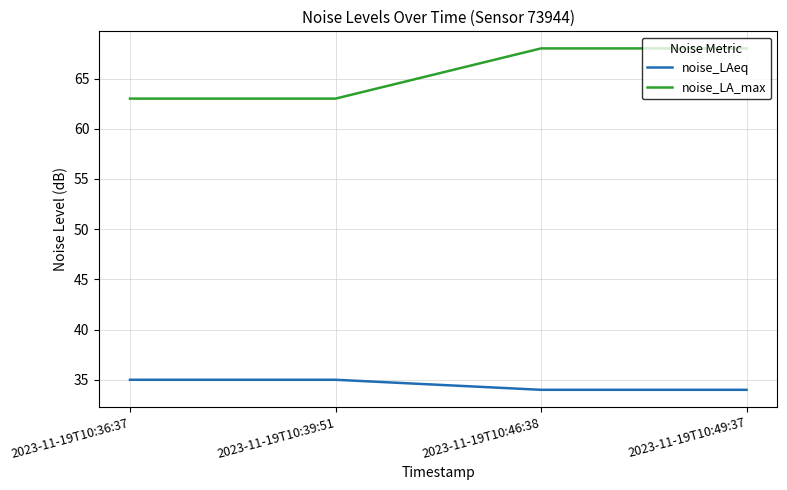

What is the average value of the noise_LA_max series?

66